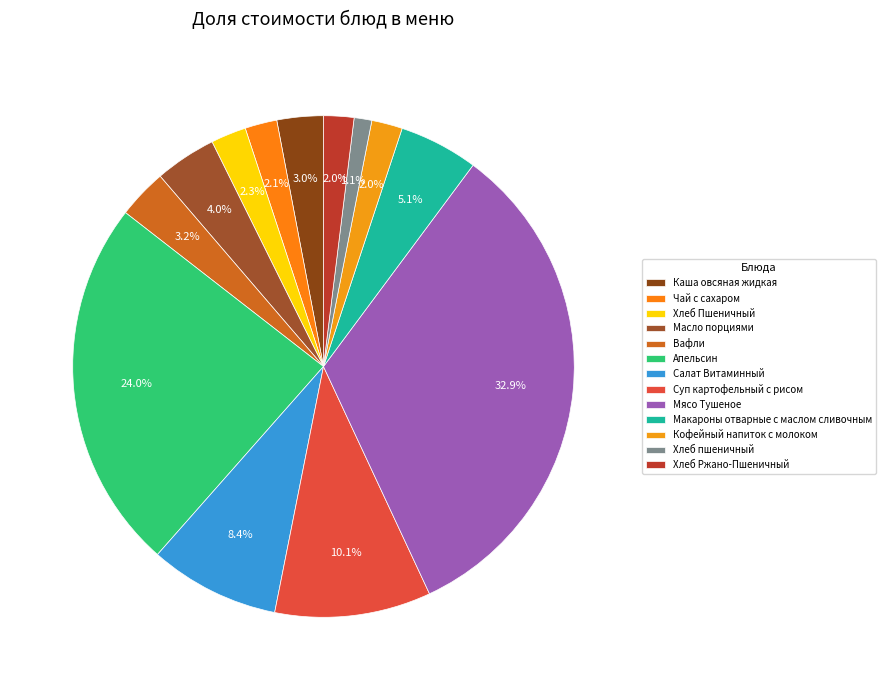

True or false: Масло порциями accounts for 4% of the total.

True